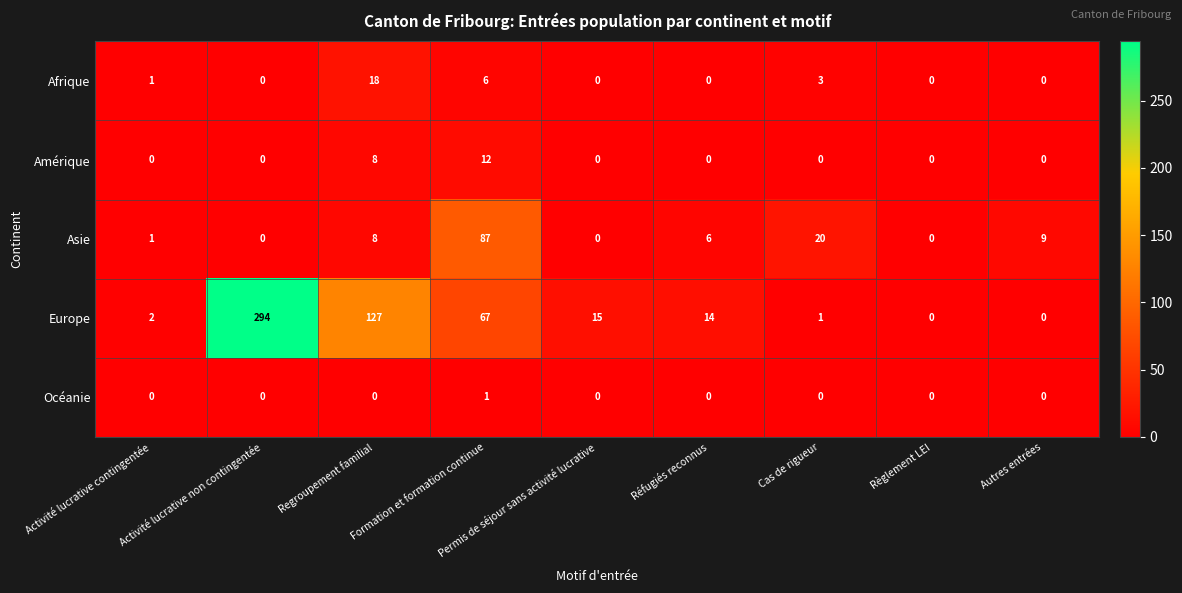

What is the total value across all series at Cas de rigueur?

24